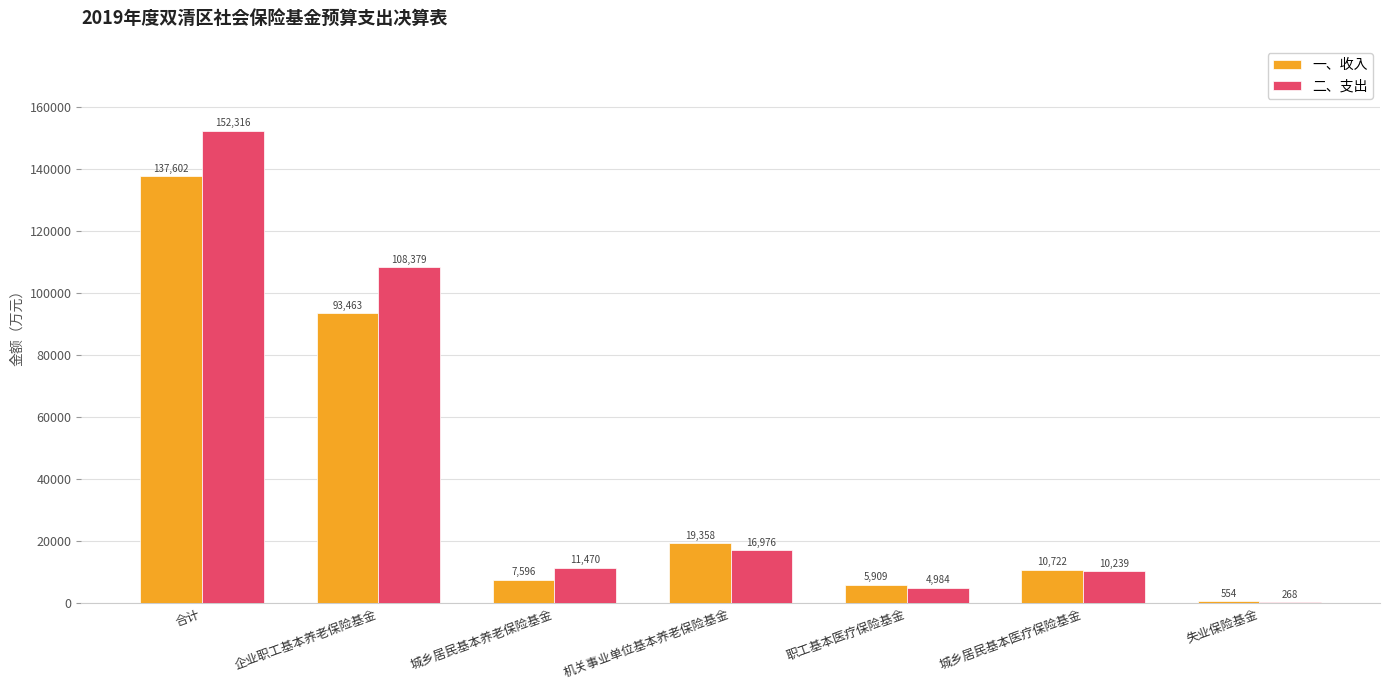

Reading right to left, list all the values displayed in this chart.

一、收入: 失业保险基金=554	城乡居民基本医疗保险基金=10722	职工基本医疗保险基金=5909	机关事业单位基本养老保险基金=19358	城乡居民基本养老保险基金=7596	企业职工基本养老保险基金=93463	合计=137602
二、支出: 失业保险基金=268	城乡居民基本医疗保险基金=10239	职工基本医疗保险基金=4984	机关事业单位基本养老保险基金=16976	城乡居民基本养老保险基金=11470	企业职工基本养老保险基金=108379	合计=152316